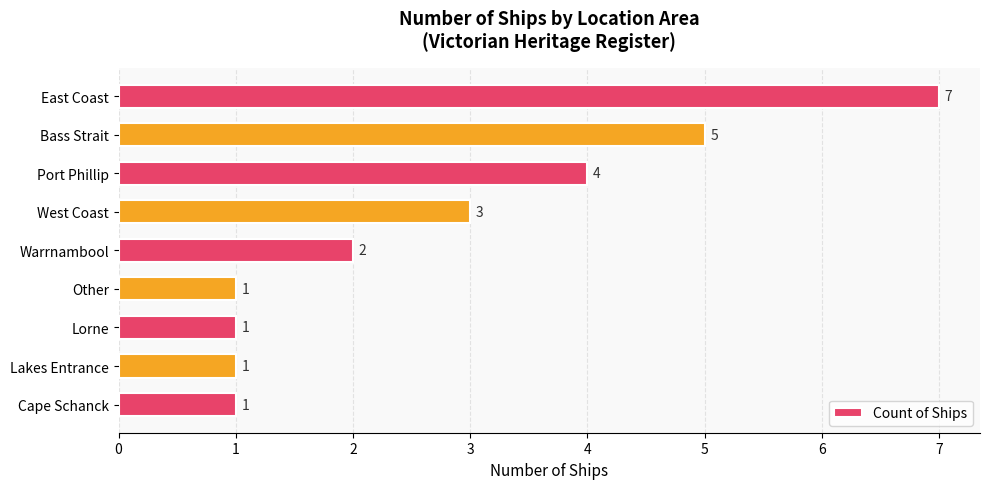

Approximately how many times larger is the value at Other compared to Lorne?

1.0